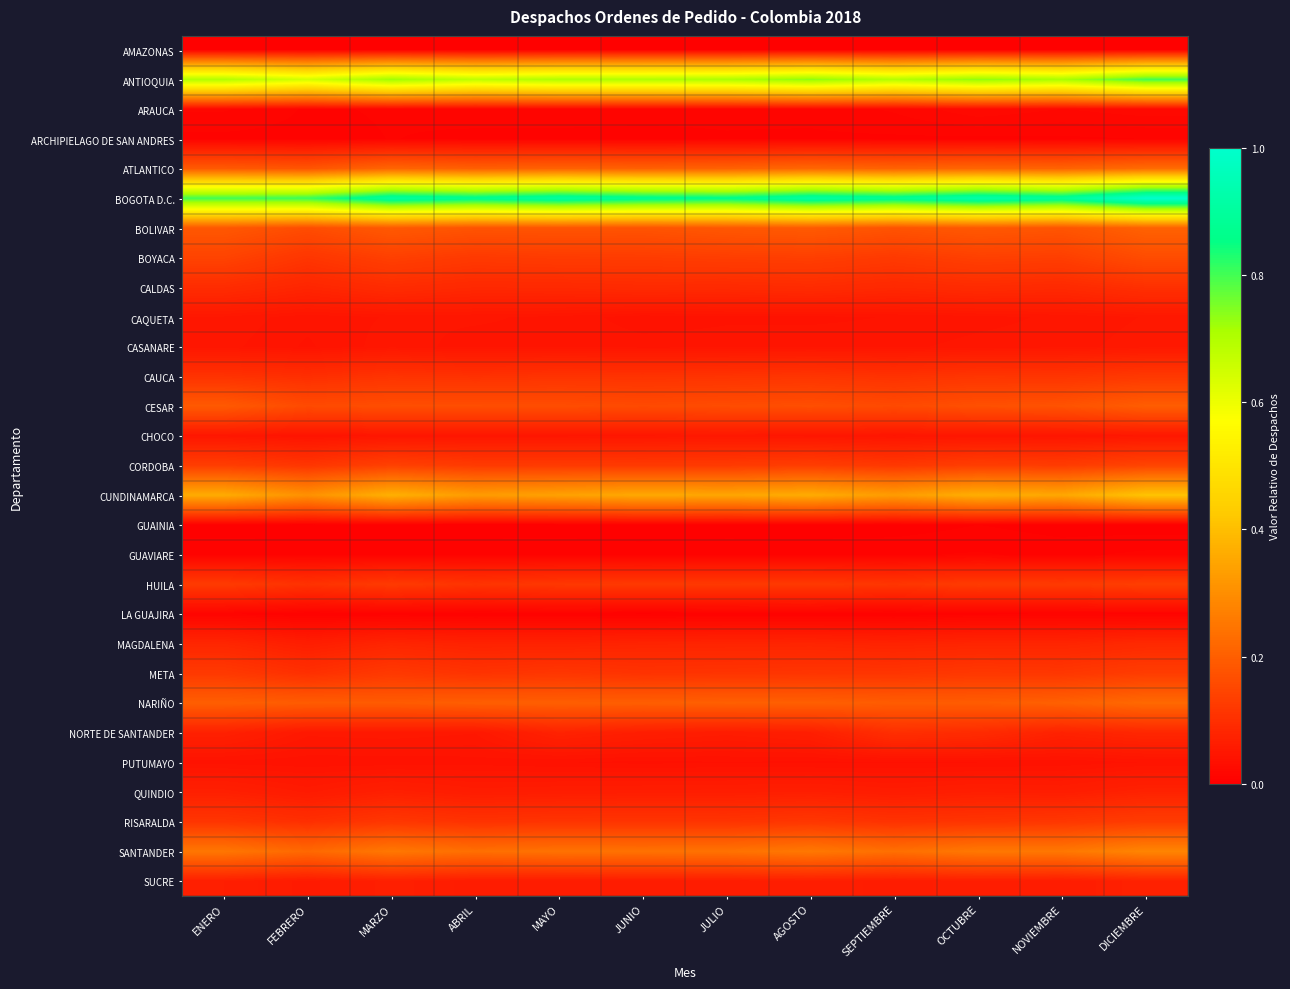

Reading left to right, list all the values displayed in this chart.

AMAZONAS: ENERO=0.0	FEBRERO=0.0	MARZO=0.0	ABRIL=0.0	MAYO=0.0	JUNIO=0.0	JULIO=0.0	AGOSTO=0.0	SEPTIEMBRE=0.0	OCTUBRE=0.0	NOVIEMBRE=0.0	DICIEMBRE=0.0
ANTIOQUIA: ENERO=0.7	FEBRERO=0.6	MARZO=0.7	ABRIL=0.7	MAYO=0.7	JUNIO=0.7	JULIO=0.7	AGOSTO=0.7	SEPTIEMBRE=0.7	OCTUBRE=0.7	NOVIEMBRE=0.7	DICIEMBRE=0.8
ARAUCA: ENERO=0.0	FEBRERO=0.0	MARZO=0.0	ABRIL=0.0	MAYO=0.0	JUNIO=0.0	JULIO=0.0	AGOSTO=0.0	SEPTIEMBRE=0.0	OCTUBRE=0.0	NOVIEMBRE=0.0	DICIEMBRE=0.0
ARCHIPIELAGO DE SAN ANDRES: ENERO=0.0	FEBRERO=0.0	MARZO=0.0	ABRIL=0.0	MAYO=0.0	JUNIO=0.0	JULIO=0.0	AGOSTO=0.0	SEPTIEMBRE=0.0	OCTUBRE=0.0	NOVIEMBRE=0.0	DICIEMBRE=0.0
ATLANTICO: ENERO=0.2	FEBRERO=0.2	MARZO=0.2	ABRIL=0.2	MAYO=0.2	JUNIO=0.2	JULIO=0.2	AGOSTO=0.2	SEPTIEMBRE=0.2	OCTUBRE=0.2	NOVIEMBRE=0.2	DICIEMBRE=0.2
BOGOTA D.C.: ENERO=0.8	FEBRERO=0.8	MARZO=0.9	ABRIL=0.9	MAYO=0.9	JUNIO=0.9	JULIO=0.9	AGOSTO=0.9	SEPTIEMBRE=0.9	OCTUBRE=0.9	NOVIEMBRE=0.9	DICIEMBRE=1.0
BOLIVAR: ENERO=0.2	FEBRERO=0.2	MARZO=0.2	ABRIL=0.2	MAYO=0.2	JUNIO=0.2	JULIO=0.2	AGOSTO=0.2	SEPTIEMBRE=0.2	OCTUBRE=0.2	NOVIEMBRE=0.2	DICIEMBRE=0.2
BOYACA: ENERO=0.1	FEBRERO=0.1	MARZO=0.1	ABRIL=0.1	MAYO=0.1	JUNIO=0.1	JULIO=0.1	AGOSTO=0.1	SEPTIEMBRE=0.1	OCTUBRE=0.1	NOVIEMBRE=0.1	DICIEMBRE=0.2
CALDAS: ENERO=0.1	FEBRERO=0.1	MARZO=0.1	ABRIL=0.1	MAYO=0.1	JUNIO=0.1	JULIO=0.1	AGOSTO=0.1	SEPTIEMBRE=0.1	OCTUBRE=0.1	NOVIEMBRE=0.1	DICIEMBRE=0.1
CAQUETA: ENERO=0.1	FEBRERO=0.0	MARZO=0.0	ABRIL=0.0	MAYO=0.0	JUNIO=0.0	JULIO=0.0	AGOSTO=0.0	SEPTIEMBRE=0.0	OCTUBRE=0.0	NOVIEMBRE=0.0	DICIEMBRE=0.1
CASANARE: ENERO=0.0	FEBRERO=0.0	MARZO=0.0	ABRIL=0.0	MAYO=0.0	JUNIO=0.0	JULIO=0.0	AGOSTO=0.0	SEPTIEMBRE=0.0	OCTUBRE=0.0	NOVIEMBRE=0.0	DICIEMBRE=0.1
CAUCA: ENERO=0.1	FEBRERO=0.1	MARZO=0.1	ABRIL=0.1	MAYO=0.1	JUNIO=0.1	JULIO=0.1	AGOSTO=0.1	SEPTIEMBRE=0.1	OCTUBRE=0.1	NOVIEMBRE=0.1	DICIEMBRE=0.1
CESAR: ENERO=0.2	FEBRERO=0.2	MARZO=0.2	ABRIL=0.2	MAYO=0.2	JUNIO=0.2	JULIO=0.2	AGOSTO=0.2	SEPTIEMBRE=0.2	OCTUBRE=0.2	NOVIEMBRE=0.2	DICIEMBRE=0.2
CHOCO: ENERO=0.0	FEBRERO=0.0	MARZO=0.0	ABRIL=0.0	MAYO=0.0	JUNIO=0.0	JULIO=0.1	AGOSTO=0.0	SEPTIEMBRE=0.0	OCTUBRE=0.0	NOVIEMBRE=0.0	DICIEMBRE=0.1
CORDOBA: ENERO=0.1	FEBRERO=0.1	MARZO=0.1	ABRIL=0.1	MAYO=0.1	JUNIO=0.1	JULIO=0.1	AGOSTO=0.1	SEPTIEMBRE=0.1	OCTUBRE=0.1	NOVIEMBRE=0.1	DICIEMBRE=0.1
CUNDINAMARCA: ENERO=0.4	FEBRERO=0.3	MARZO=0.4	ABRIL=0.3	MAYO=0.3	JUNIO=0.4	JULIO=0.3	AGOSTO=0.4	SEPTIEMBRE=0.3	OCTUBRE=0.4	NOVIEMBRE=0.4	DICIEMBRE=0.4
GUAINIA: ENERO=0.0	FEBRERO=0.0	MARZO=0.0	ABRIL=0.0	MAYO=0.0	JUNIO=0.0	JULIO=0.0	AGOSTO=0.0	SEPTIEMBRE=0.0	OCTUBRE=0.0	NOVIEMBRE=0.0	DICIEMBRE=0.0
GUAVIARE: ENERO=0.0	FEBRERO=0.0	MARZO=0.0	ABRIL=0.0	MAYO=0.0	JUNIO=0.0	JULIO=0.0	AGOSTO=0.0	SEPTIEMBRE=0.0	OCTUBRE=0.0	NOVIEMBRE=0.0	DICIEMBRE=0.0
HUILA: ENERO=0.1	FEBRERO=0.1	MARZO=0.1	ABRIL=0.1	MAYO=0.1	JUNIO=0.1	JULIO=0.1	AGOSTO=0.1	SEPTIEMBRE=0.1	OCTUBRE=0.1	NOVIEMBRE=0.1	DICIEMBRE=0.1
LA GUAJIRA: ENERO=0.0	FEBRERO=0.0	MARZO=0.0	ABRIL=0.0	MAYO=0.0	JUNIO=0.0	JULIO=0.0	AGOSTO=0.0	SEPTIEMBRE=0.0	OCTUBRE=0.0	NOVIEMBRE=0.0	DICIEMBRE=0.0
MAGDALENA: ENERO=0.1	FEBRERO=0.1	MARZO=0.1	ABRIL=0.1	MAYO=0.1	JUNIO=0.1	JULIO=0.1	AGOSTO=0.1	SEPTIEMBRE=0.1	OCTUBRE=0.1	NOVIEMBRE=0.1	DICIEMBRE=0.1
META: ENERO=0.1	FEBRERO=0.1	MARZO=0.1	ABRIL=0.1	MAYO=0.1	JUNIO=0.1	JULIO=0.1	AGOSTO=0.1	SEPTIEMBRE=0.1	OCTUBRE=0.1	NOVIEMBRE=0.1	DICIEMBRE=0.1
NARIÑO: ENERO=0.2	FEBRERO=0.2	MARZO=0.2	ABRIL=0.2	MAYO=0.2	JUNIO=0.2	JULIO=0.2	AGOSTO=0.2	SEPTIEMBRE=0.2	OCTUBRE=0.2	NOVIEMBRE=0.2	DICIEMBRE=0.2
NORTE DE SANTANDER: ENERO=0.1	FEBRERO=0.1	MARZO=0.1	ABRIL=0.1	MAYO=0.1	JUNIO=0.1	JULIO=0.1	AGOSTO=0.1	SEPTIEMBRE=0.1	OCTUBRE=0.1	NOVIEMBRE=0.1	DICIEMBRE=0.1
PUTUMAYO: ENERO=0.0	FEBRERO=0.0	MARZO=0.0	ABRIL=0.0	MAYO=0.0	JUNIO=0.0	JULIO=0.0	AGOSTO=0.0	SEPTIEMBRE=0.0	OCTUBRE=0.0	NOVIEMBRE=0.0	DICIEMBRE=0.0
QUINDIO: ENERO=0.1	FEBRERO=0.1	MARZO=0.1	ABRIL=0.1	MAYO=0.1	JUNIO=0.1	JULIO=0.1	AGOSTO=0.1	SEPTIEMBRE=0.1	OCTUBRE=0.1	NOVIEMBRE=0.1	DICIEMBRE=0.1
RISARALDA: ENERO=0.1	FEBRERO=0.1	MARZO=0.1	ABRIL=0.1	MAYO=0.1	JUNIO=0.1	JULIO=0.1	AGOSTO=0.1	SEPTIEMBRE=0.1	OCTUBRE=0.1	NOVIEMBRE=0.1	DICIEMBRE=0.1
SANTANDER: ENERO=0.3	FEBRERO=0.2	MARZO=0.3	ABRIL=0.2	MAYO=0.2	JUNIO=0.2	JULIO=0.2	AGOSTO=0.3	SEPTIEMBRE=0.2	OCTUBRE=0.3	NOVIEMBRE=0.3	DICIEMBRE=0.3
SUCRE: ENERO=0.1	FEBRERO=0.1	MARZO=0.1	ABRIL=0.1	MAYO=0.1	JUNIO=0.1	JULIO=0.1	AGOSTO=0.1	SEPTIEMBRE=0.1	OCTUBRE=0.1	NOVIEMBRE=0.1	DICIEMBRE=0.1